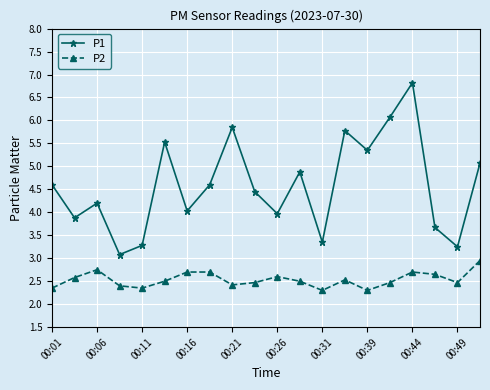

List the series in order of their peak value, highest first.

P1, P2